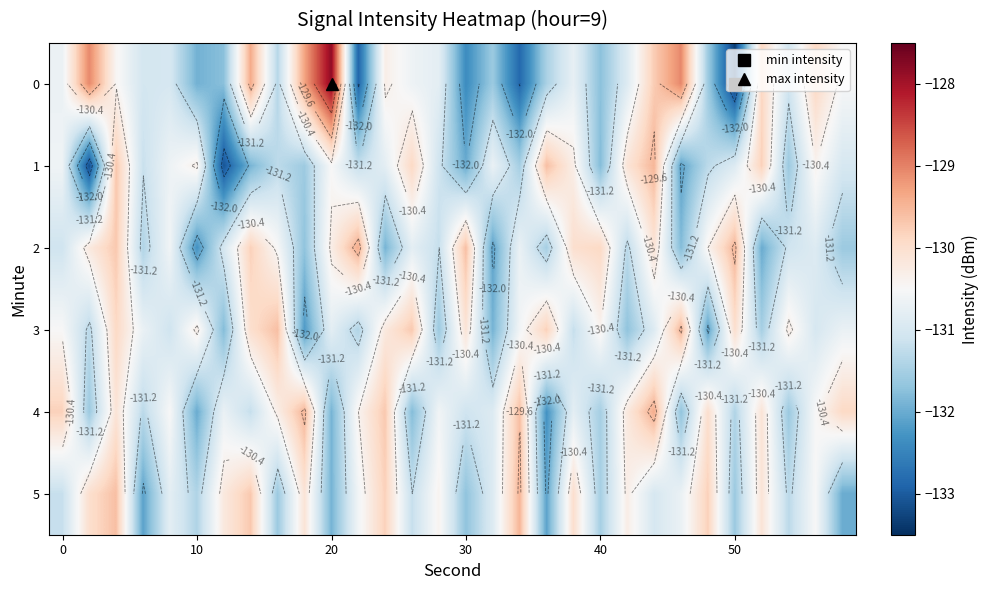

How many data points in 1 are above -130?

5